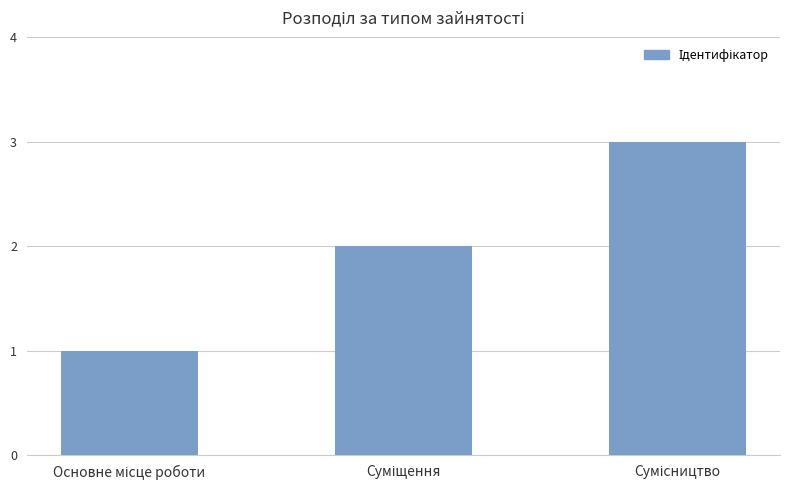

How many bars are there in total?

3